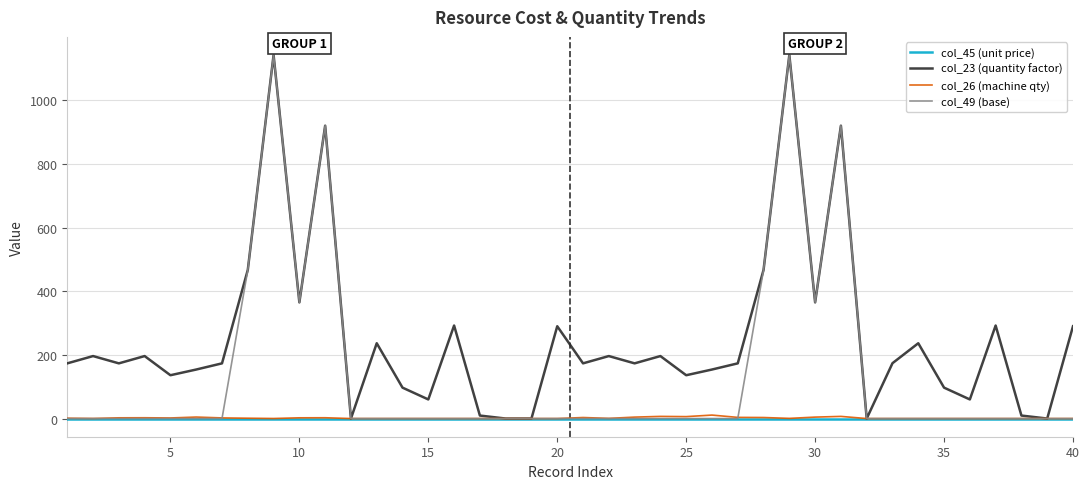

What is the highest value of the col_23 (quantity factor) series?

1142.0